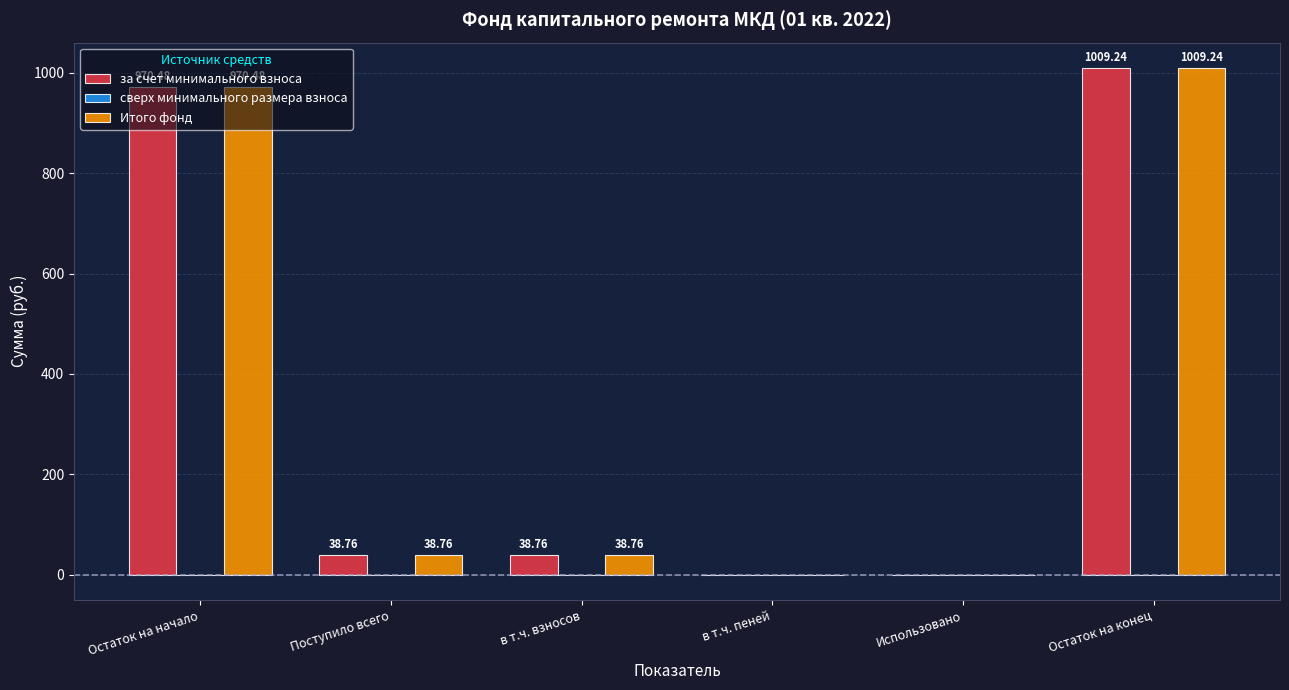

What is the total value across all series at в т.ч. взносов?

77.5